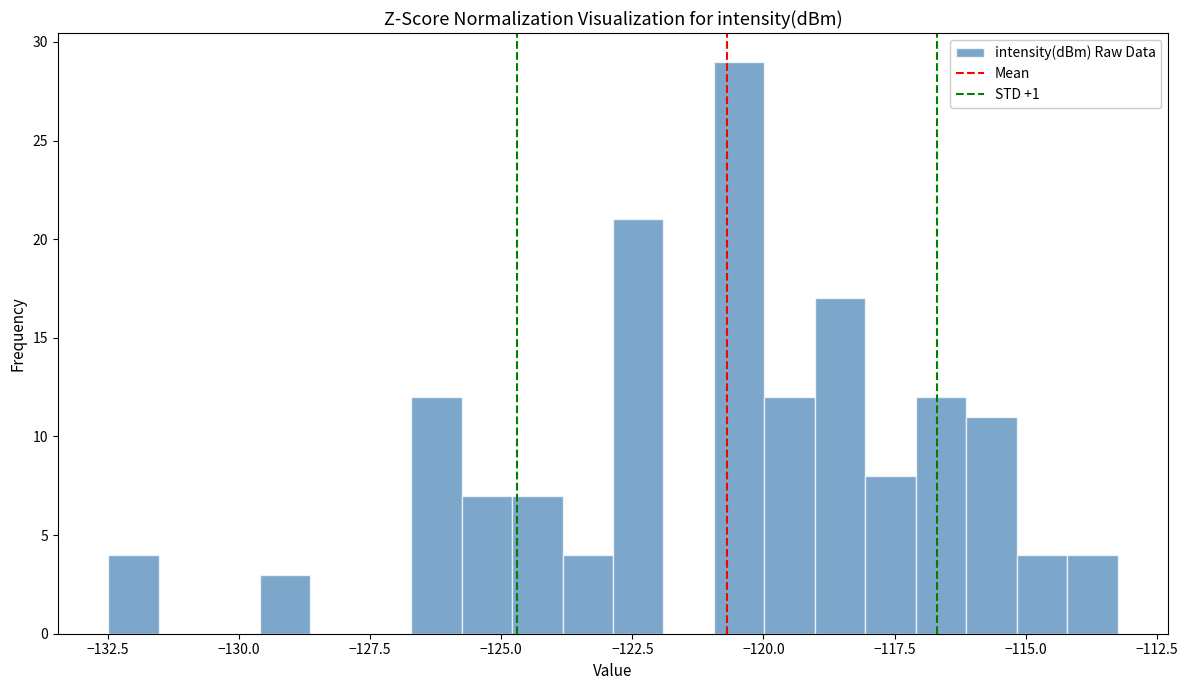

Around what value on the x-axis is the tallest bar? Give the approximate position of its centre, as read against the axis.

-120.5